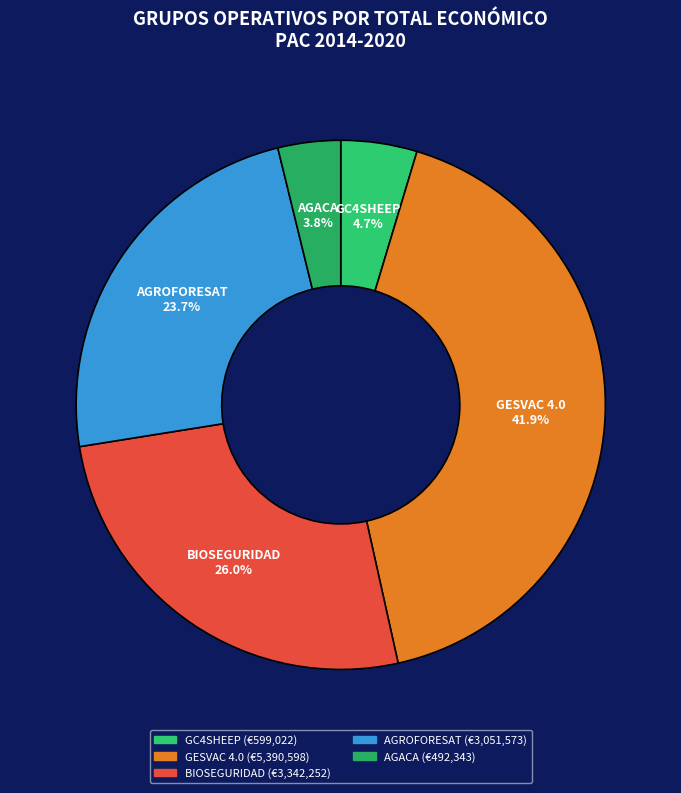

What is the smallest slice in the pie chart?

AGACA